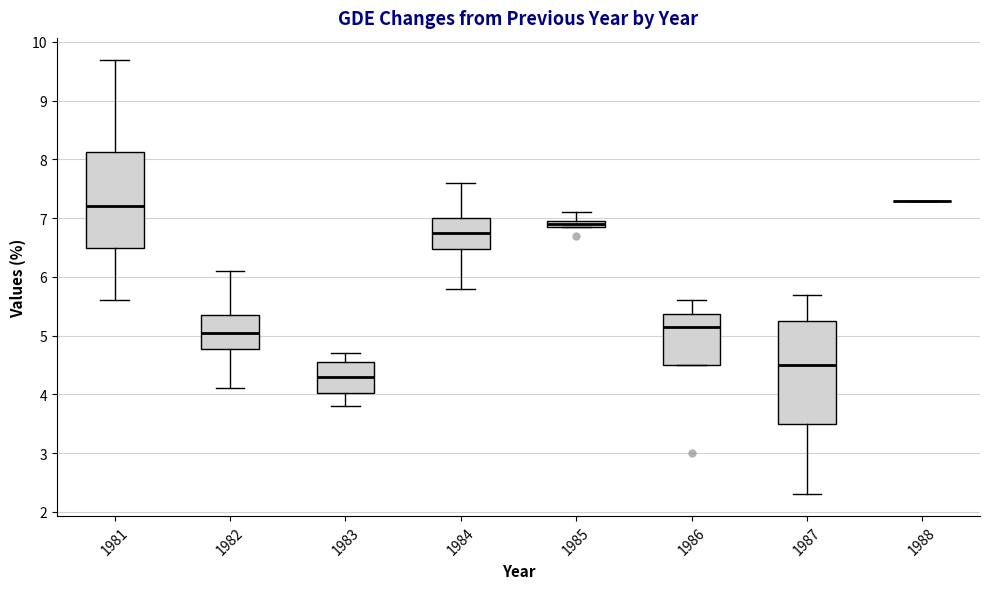

Where does the lower whisker of the box at x = 1984 end on the y-axis? The values are not printed on the chart, so give them approximately, as read against the axis.

5.8